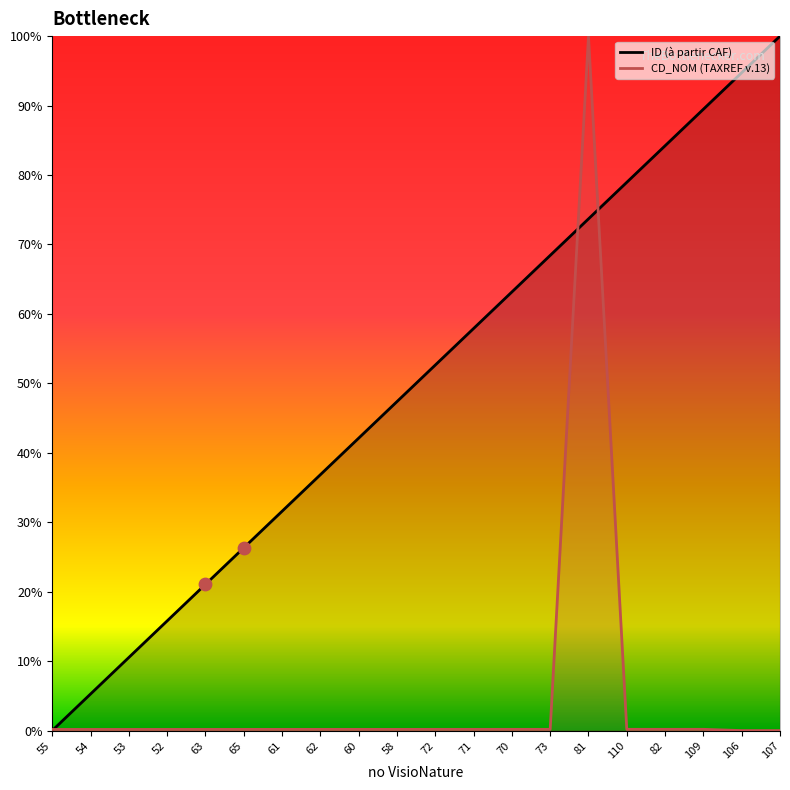

Which series contains the highest Y value?

ID (à partir CAF)